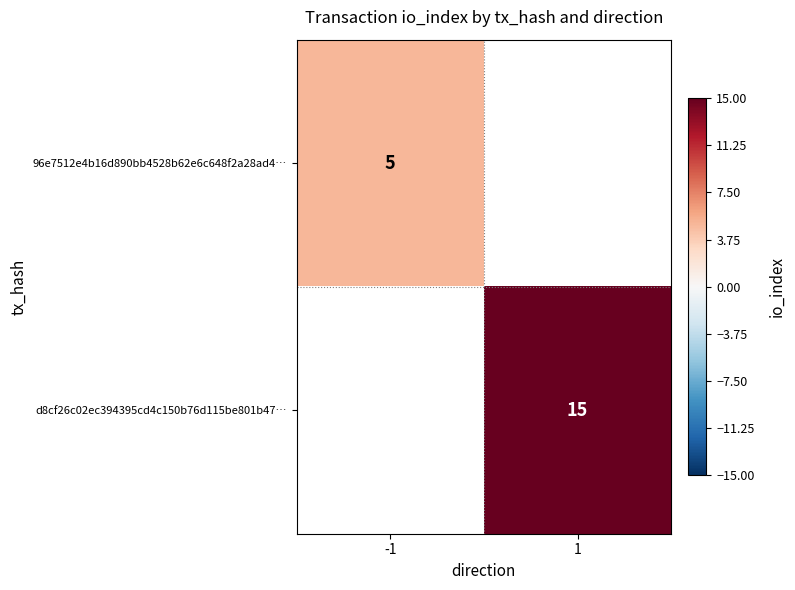

The value of d8cf26c02ec394395cd4c150b76d115be801b47… at 1 is 24. True or false?

False